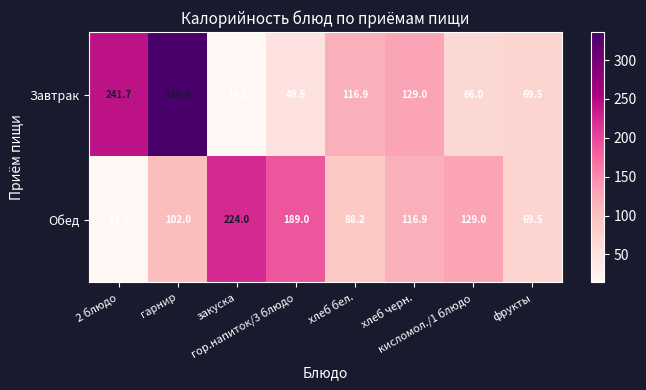

What is the difference between the maximum and minimum values in the Завтрак series?

322.0